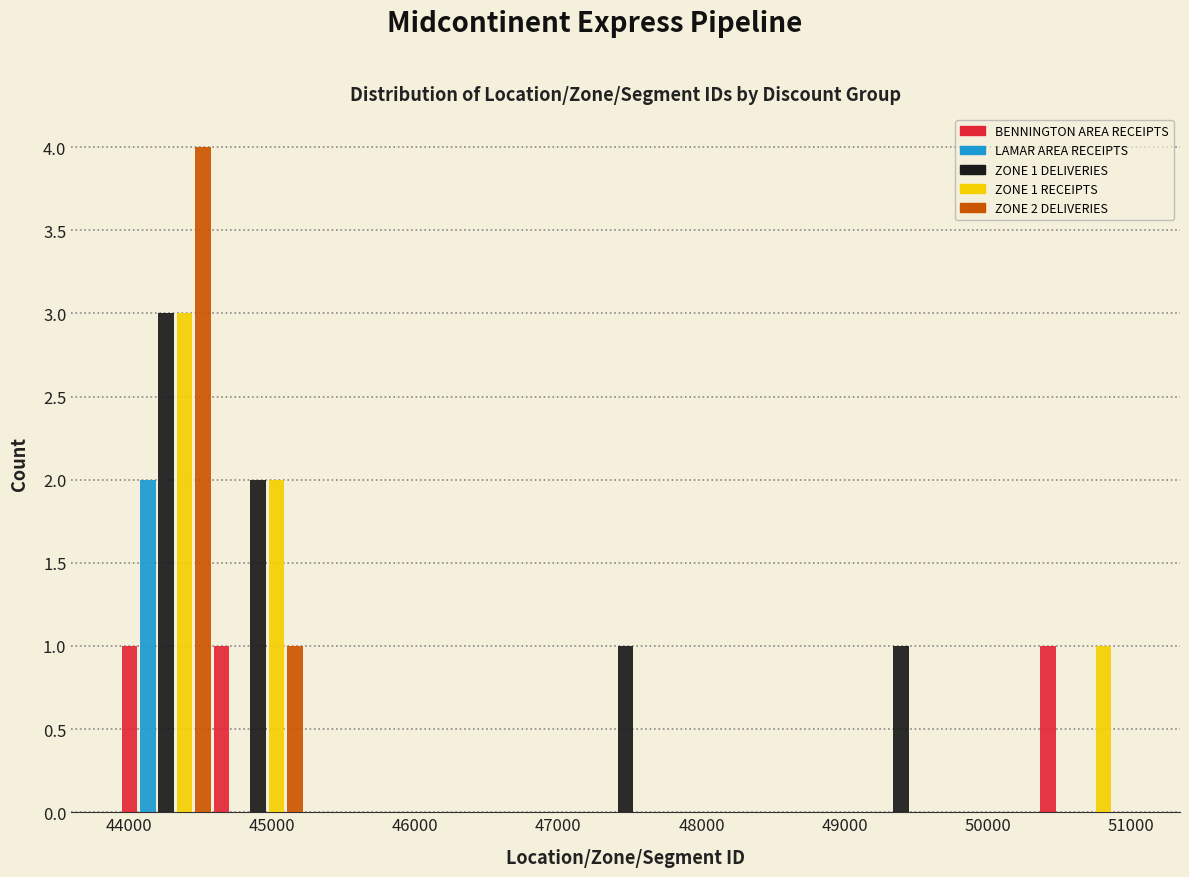

In the ZONE 2 DELIVERIES series, which range on the x-axis has the tallest bar?

43900 to 44600